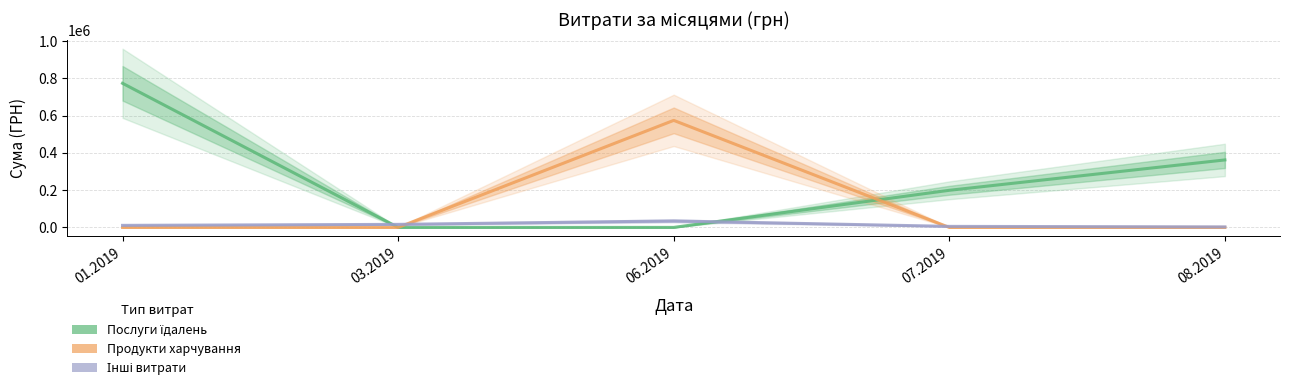

What is the approximate value of Продукти харчування at 06.2019?

574192.1